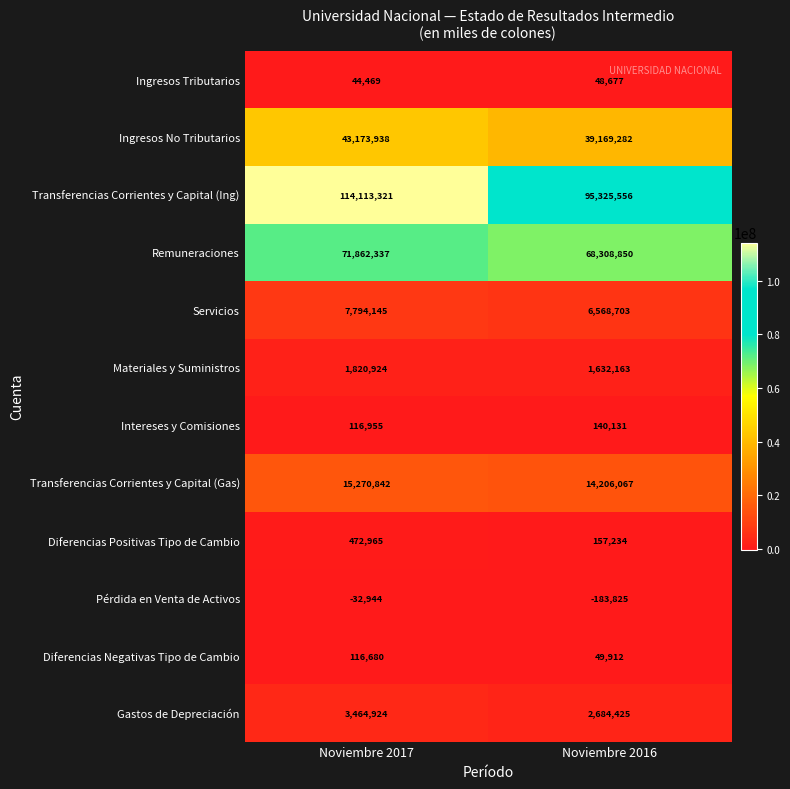

Reading right to left, transcribe all the data shown in this chart.

Ingresos Tributarios: Noviembre 2016=48677	Noviembre 2017=44469
Ingresos No Tributarios: Noviembre 2016=39169282	Noviembre 2017=43173938
Transferencias Corrientes y Capital (Ing): Noviembre 2016=95325556	Noviembre 2017=114113321
Remuneraciones: Noviembre 2016=68308850	Noviembre 2017=71862337
Servicios: Noviembre 2016=6568703	Noviembre 2017=7794145
Materiales y Suministros: Noviembre 2016=1632163	Noviembre 2017=1820924
Intereses y Comisiones: Noviembre 2016=140131	Noviembre 2017=116955
Transferencias Corrientes y Capital (Gas): Noviembre 2016=14206067	Noviembre 2017=15270842
Diferencias Positivas Tipo de Cambio: Noviembre 2016=157234	Noviembre 2017=472965
Pérdida en Venta de Activos: Noviembre 2016=-183825	Noviembre 2017=-32944
Diferencias Negativas Tipo de Cambio: Noviembre 2016=49912	Noviembre 2017=116680
Gastos de Depreciación: Noviembre 2016=2684425	Noviembre 2017=3464924